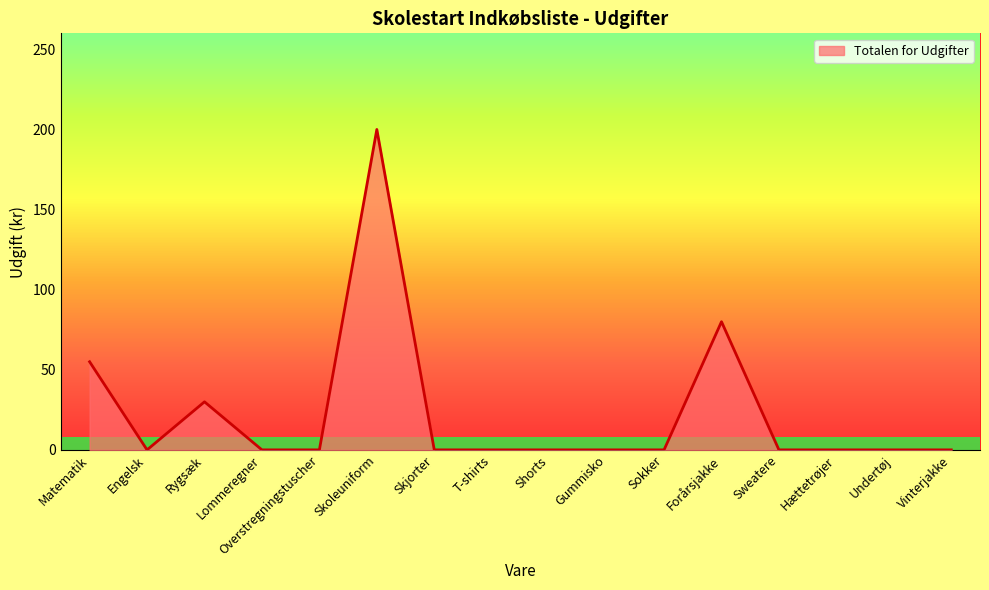

What is the maximum value shown in the chart?

200